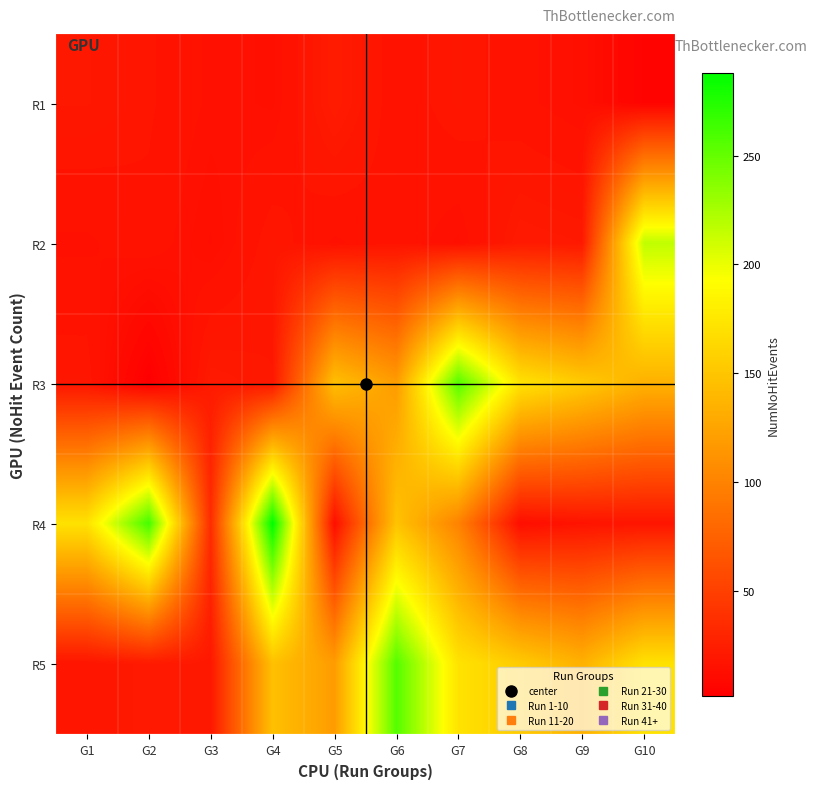

How many series are shown in this chart?

5